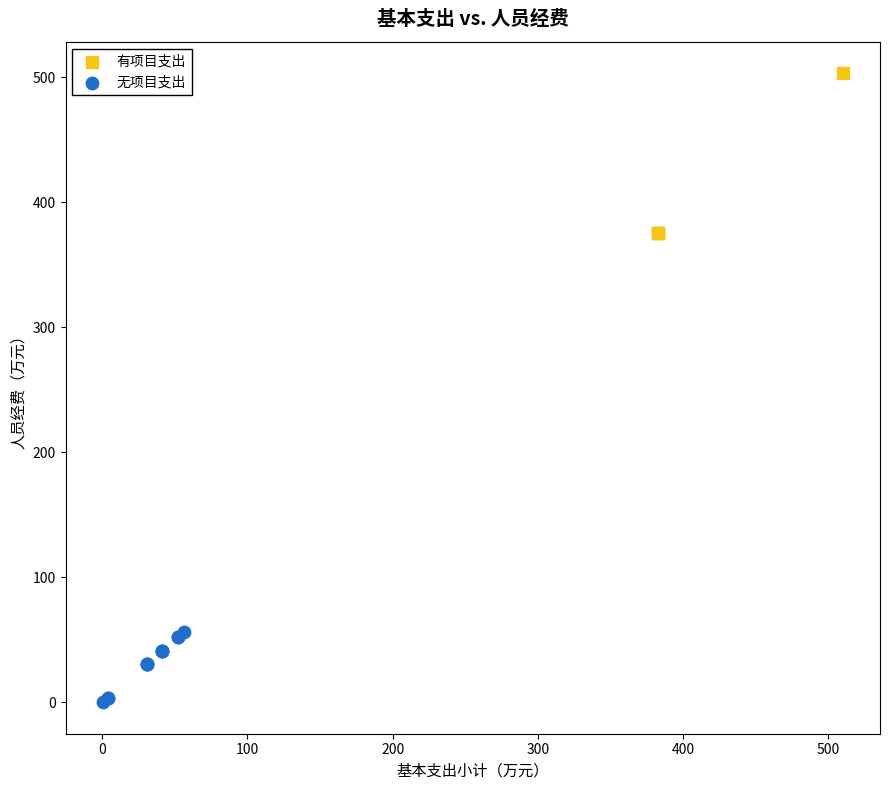

Which series has the widest spread of Y values?

有项目支出